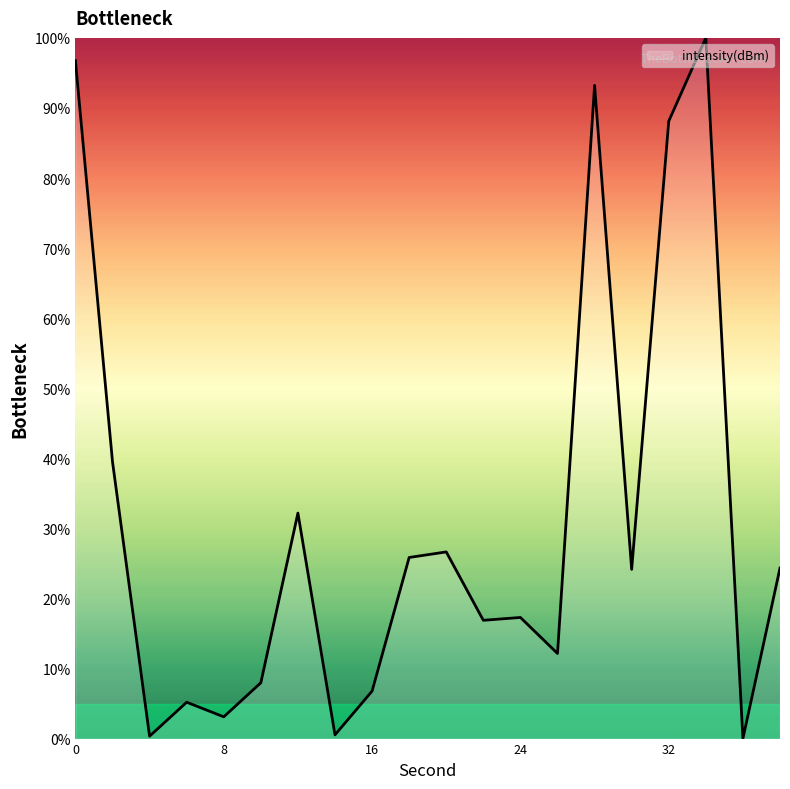

What is the value of the 12th point from the left?

16.9